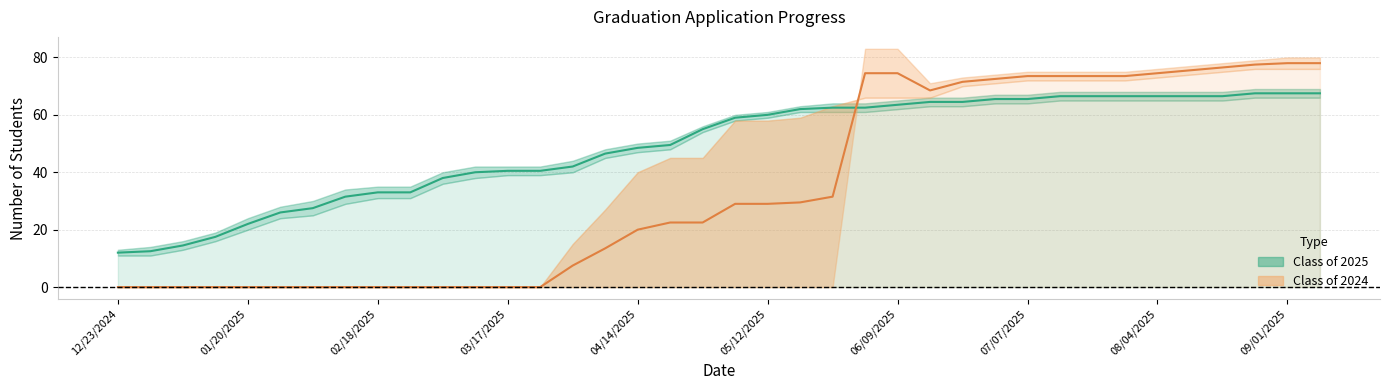

Reading left to right, transcribe all the data shown in this chart.

Class of 2025 Midline: 12.0	12.5	14.5	17.5	22.0	26.0	27.5	31.5	33.0	33.0	38.0	40.0	40.5	40.5	42.0	46.5	48.5	49.5	55.0	59.0	60.0	62.0	62.5	62.5	63.5	64.5	64.5	65.5	65.5	66.5	66.5	66.5	66.5	66.5	66.5	67.5	67.5	67.5
Class of 2024 Midline: 0.0	0.0	0.0	0.0	0.0	0.0	0.0	0.0	0.0	0.0	0.0	0.0	0.0	0.0	7.5	13.5	20.0	22.5	22.5	29.0	29.0	29.5	31.5	74.5	74.5	68.5	71.5	72.5	73.5	73.5	73.5	73.5	74.5	75.5	76.5	77.5	78.0	78.0